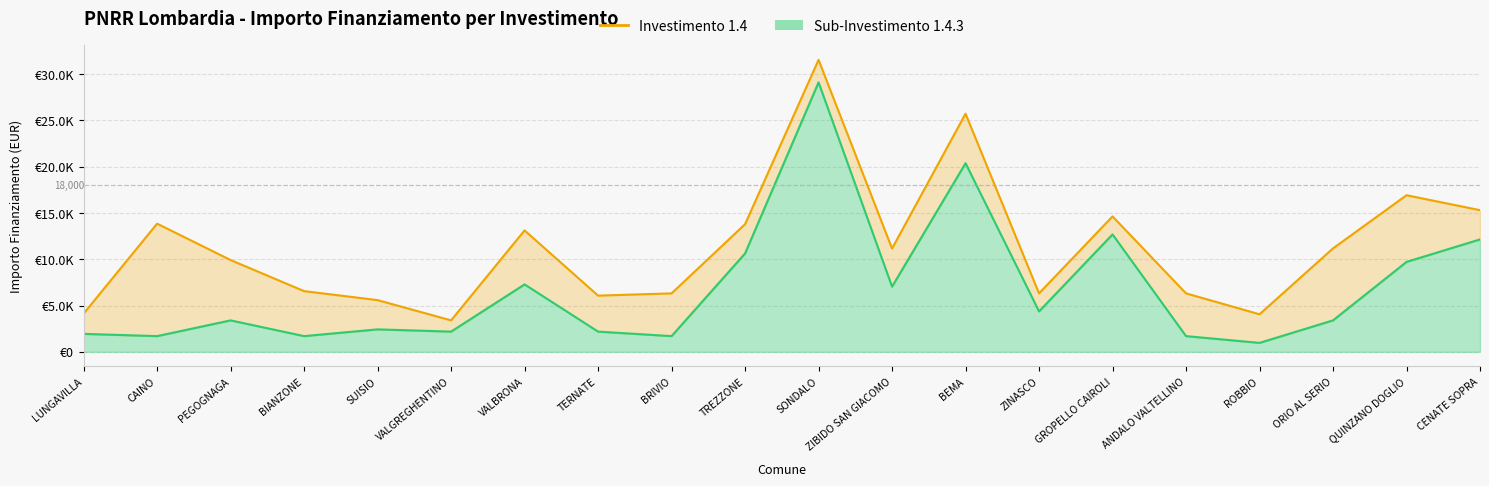

What is the label of the 10th point from the left?

TREZZONE